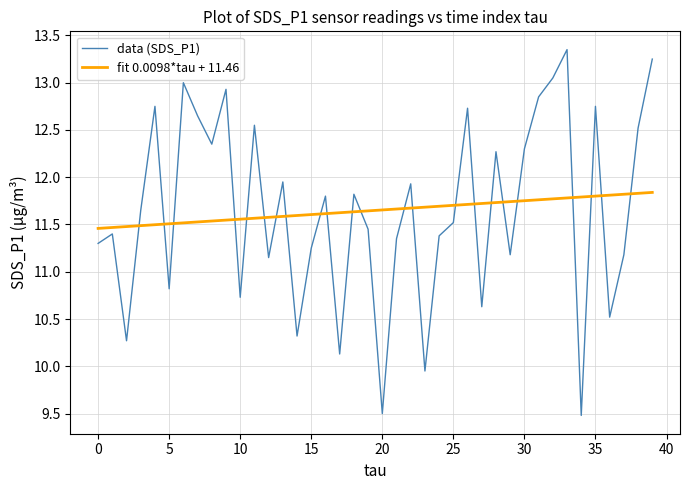

True or false: fit 0.0098*tau + 11.46 and data (SDS_P1) cross at least once.

True